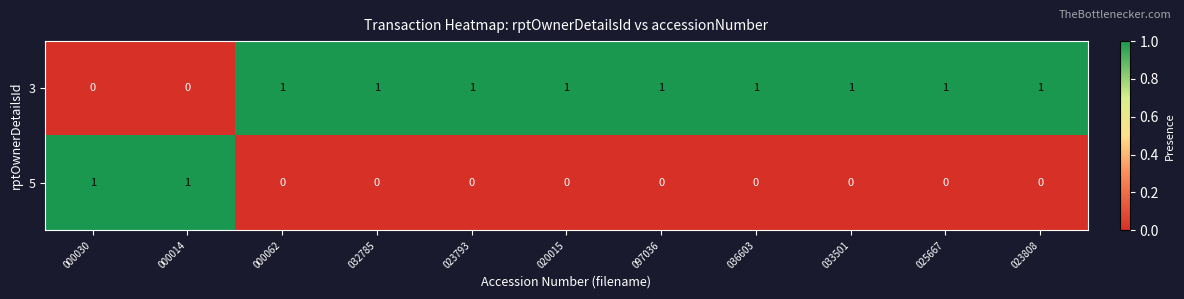

The 3 series shows 1 at 033501. True or false?

True